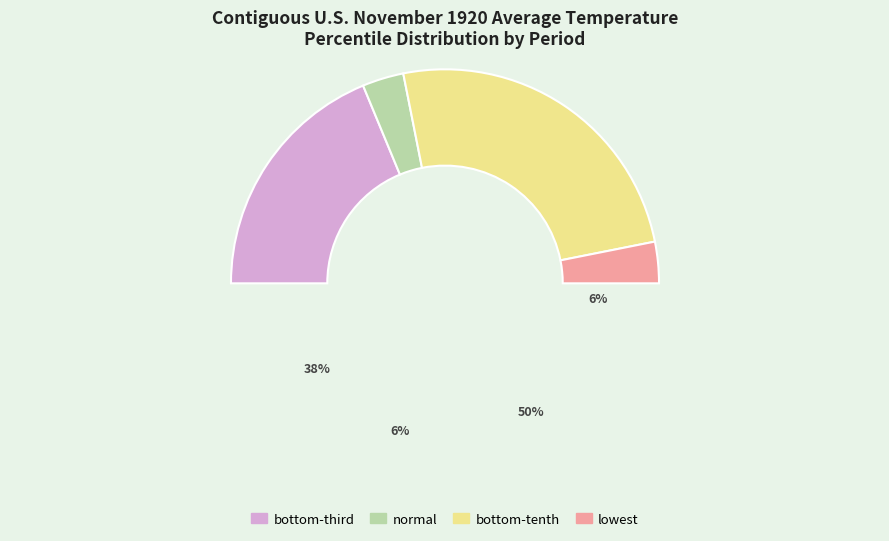

The normal slice represents 12% of the pie. True or false?

False